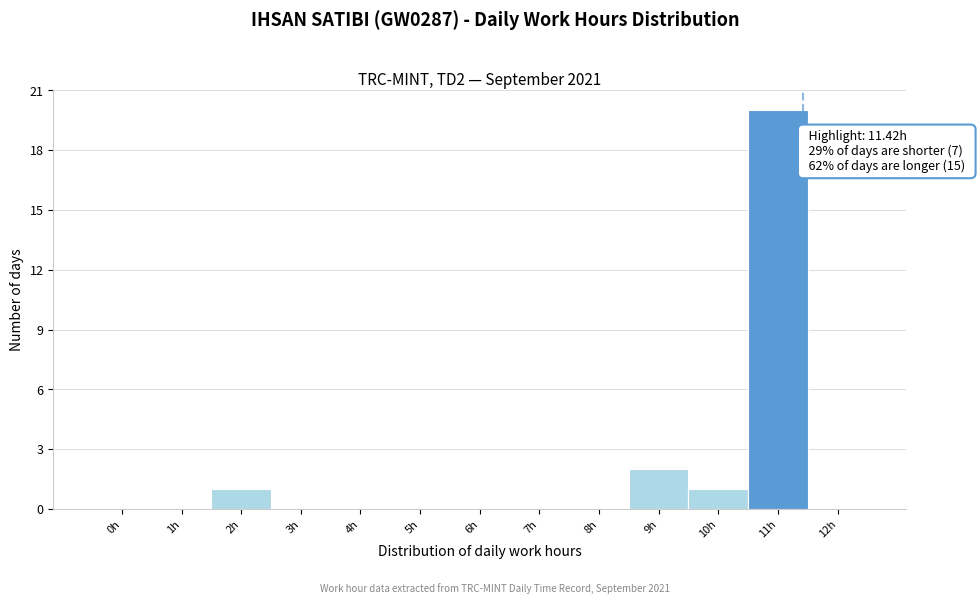

Reading right to left, transcribe all the data shown in this chart.

12h=0	11h=20	10h=1	9h=2	8h=0	7h=0	6h=0	5h=0	4h=0	3h=0	2h=1	1h=0	0h=0